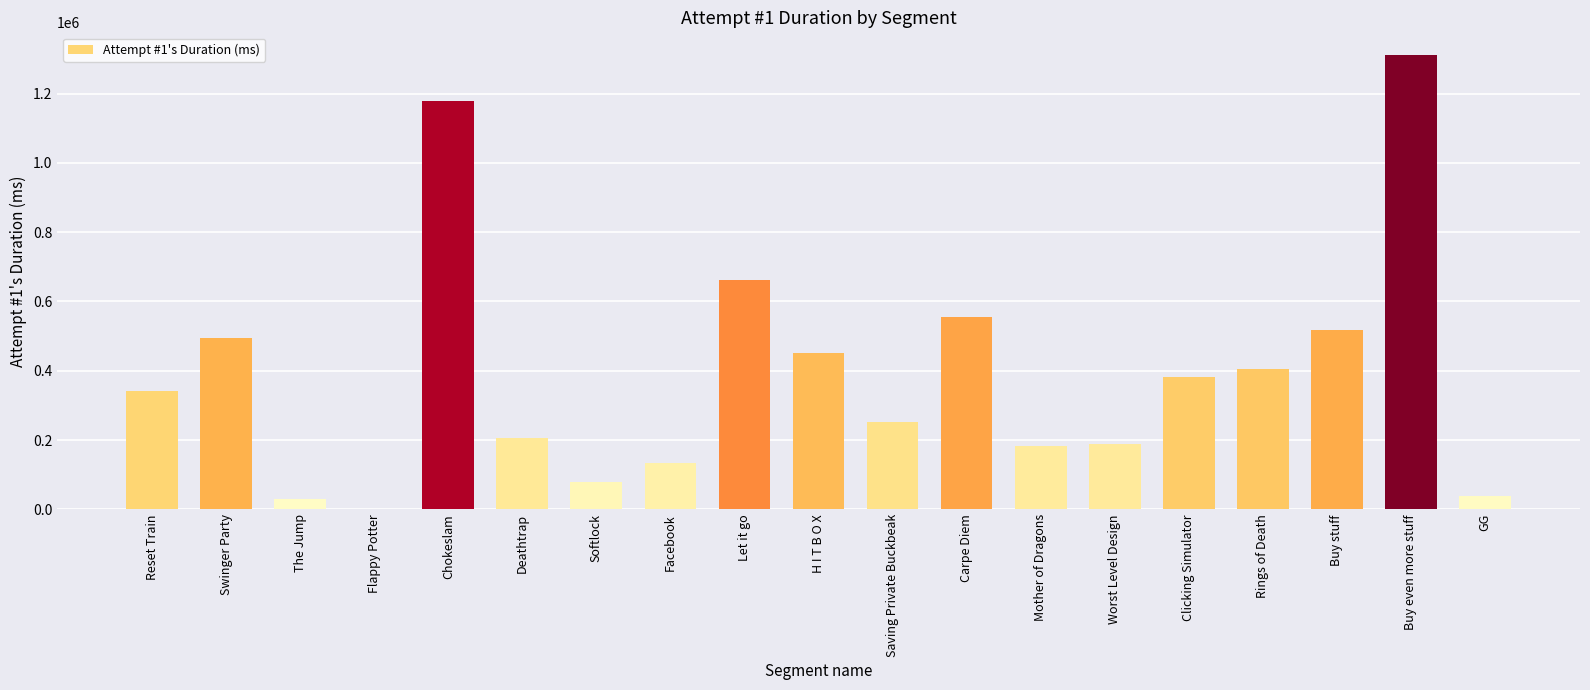

Which label corresponds to the largest value in the chart?

Buy even more stuff